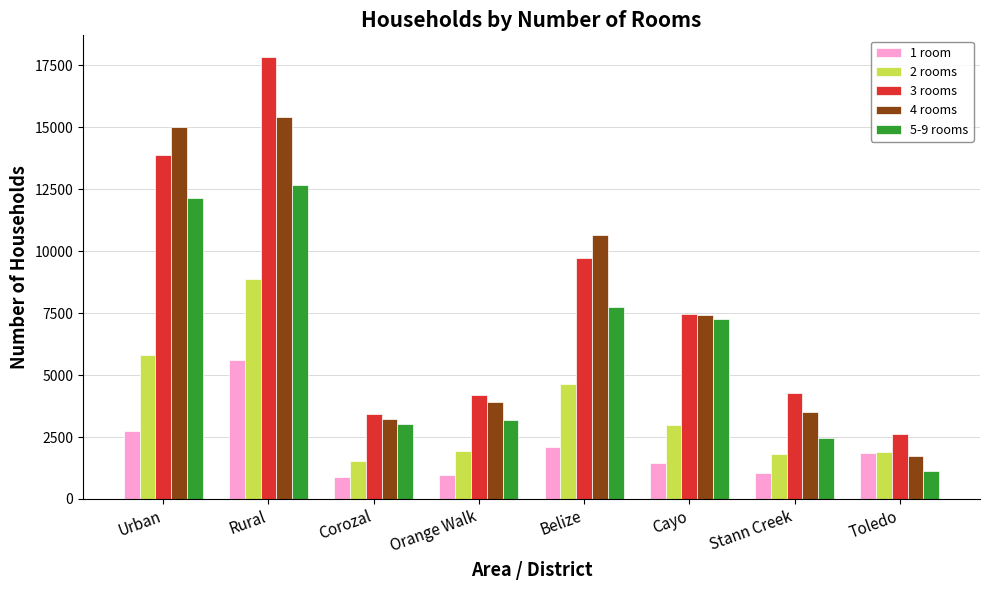

What is the average value of the 3 rooms series?

7928.1